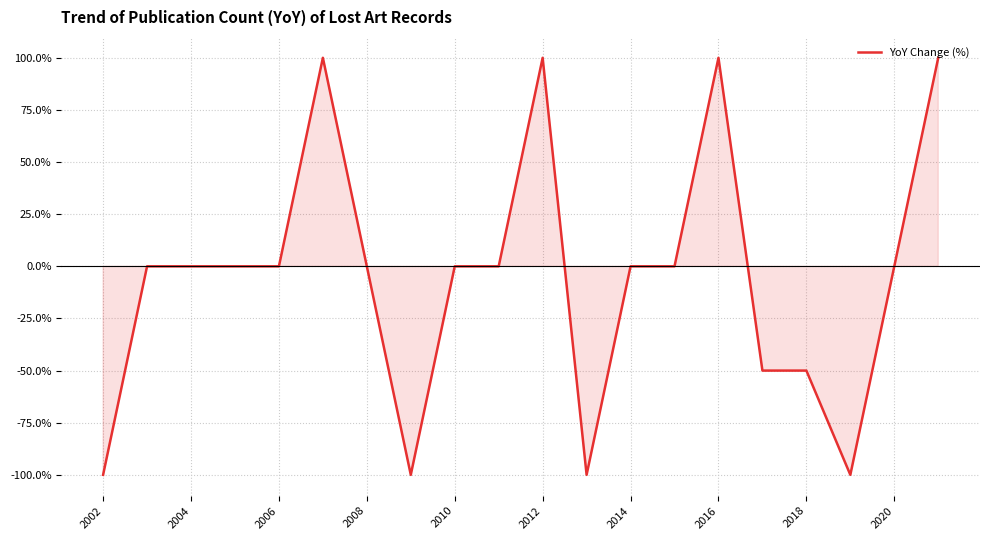

What is the smallest value displayed?

-100